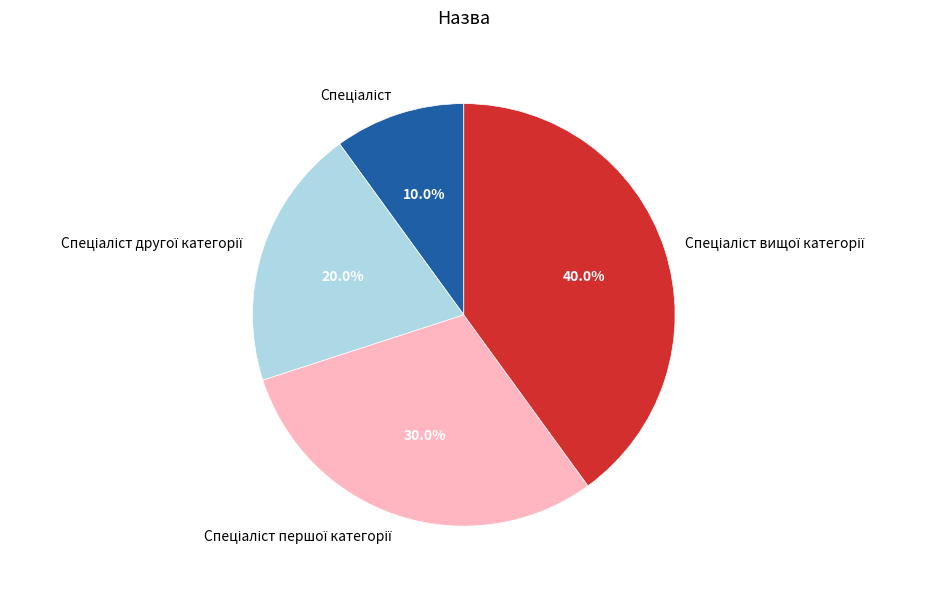

Is there a majority slice in this chart?

No